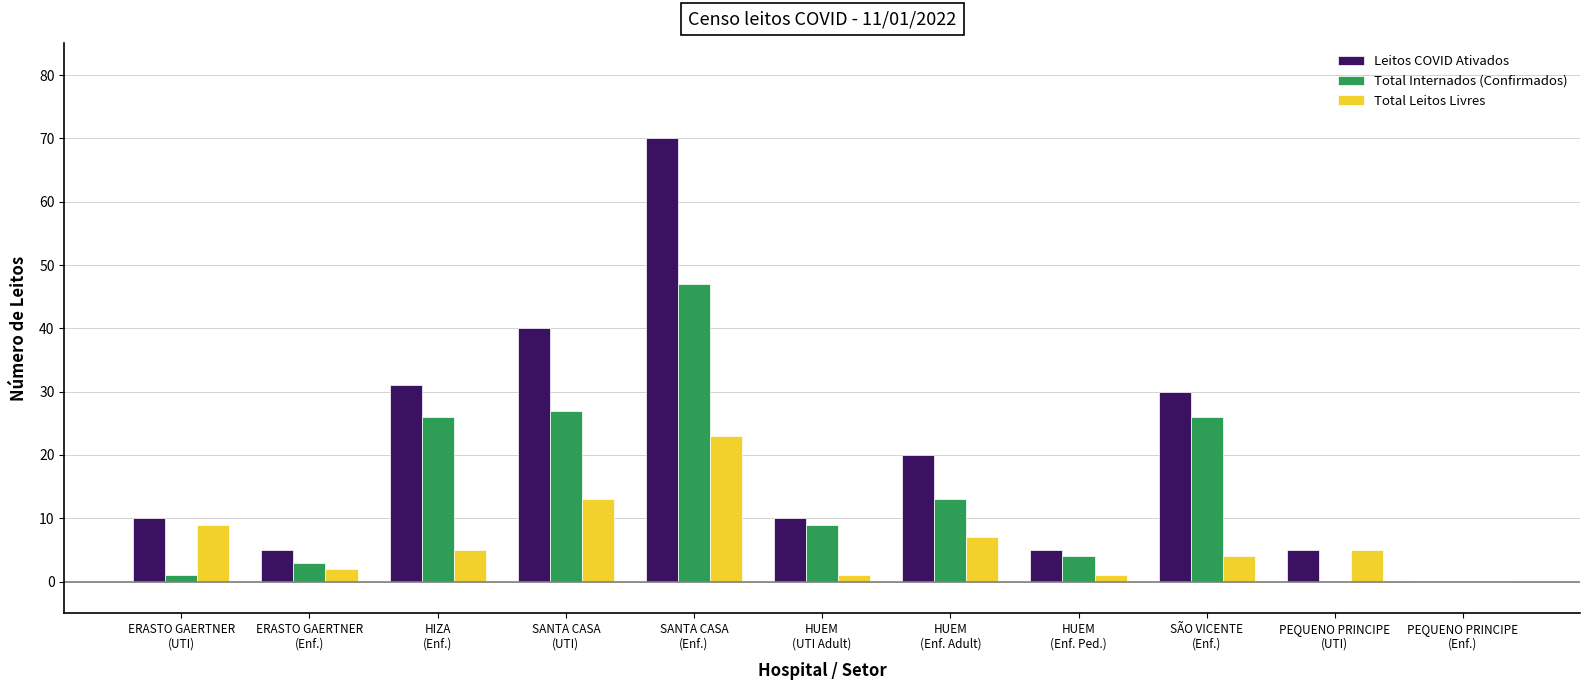

What is the maximum value shown in the chart?

70